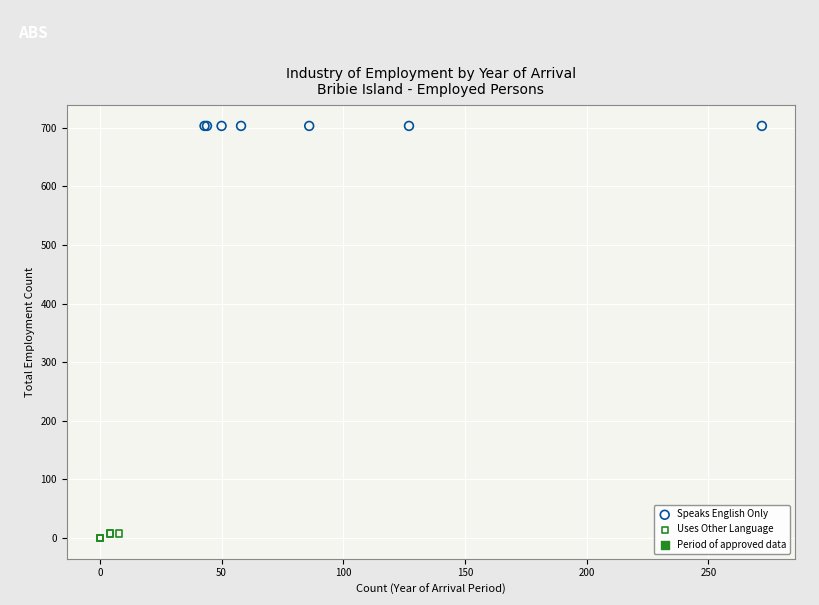

Which series contains the highest Y value?

Speaks English Only